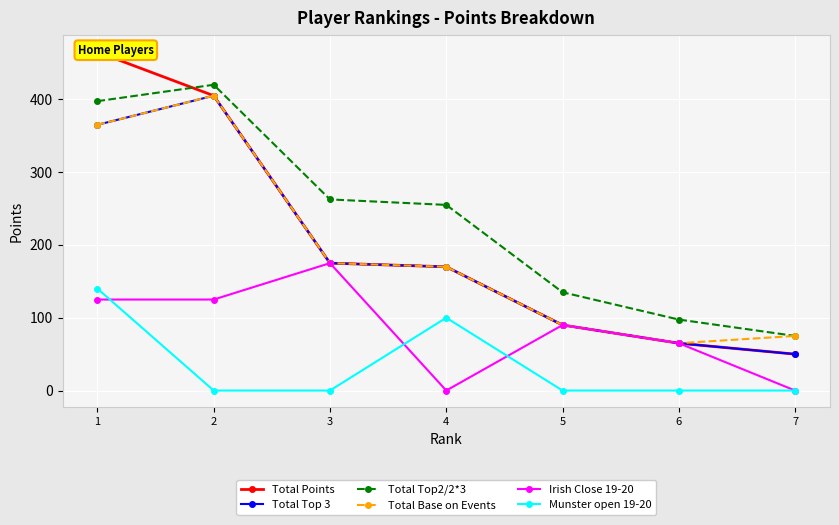

True or false: Total Points has a value of 62.0 at 4.

False